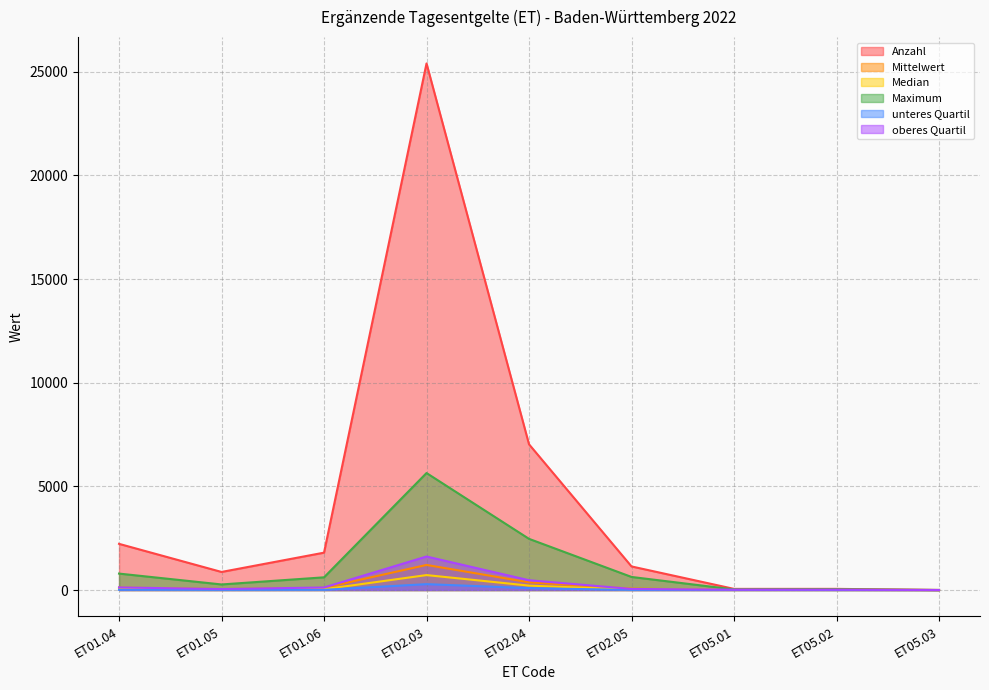

What is the approximate value of Anzahl at ET02.04?

7029.0